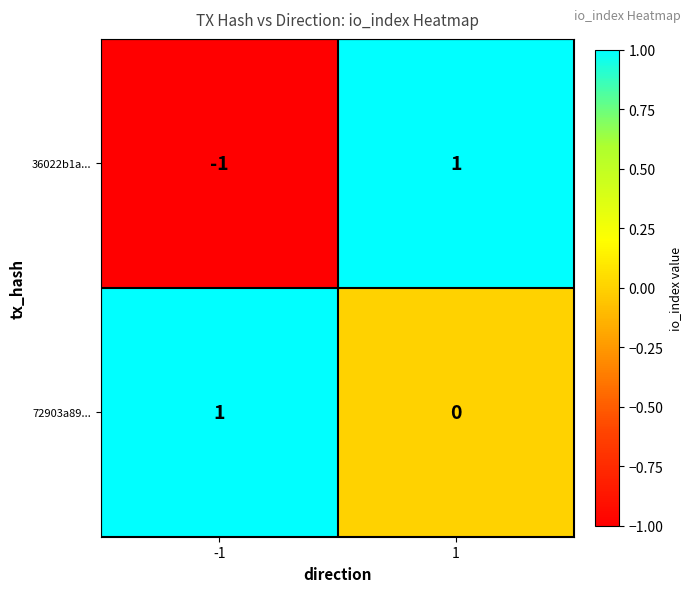

Reading left to right, extract all data points from this chart.

36022b1a...: -1	1
72903a89...: 1	0